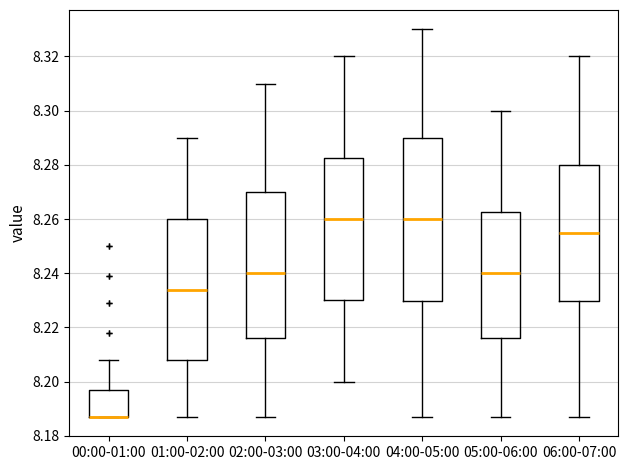

Comparing the boxes themselves (not the whiskers), which one is the tallest?

04:00-05:00